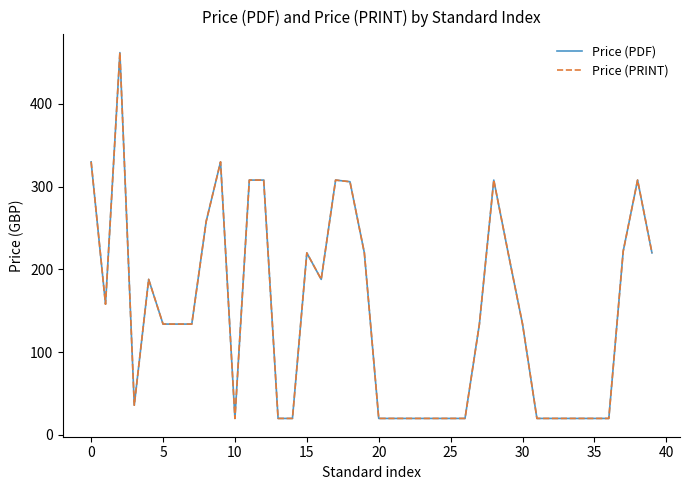

List the series in order of their peak value, highest first.

Price (PDF), Price (PRINT)